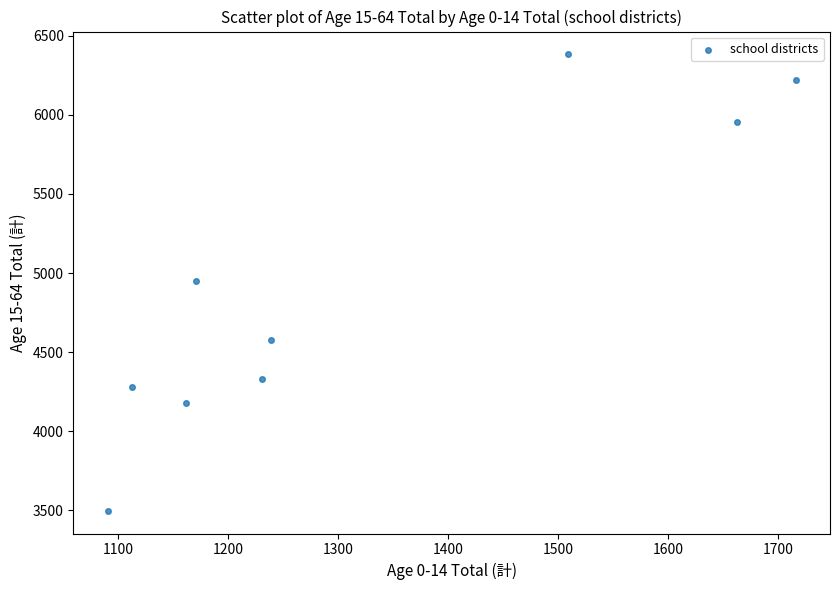

What is the average X value?

1322